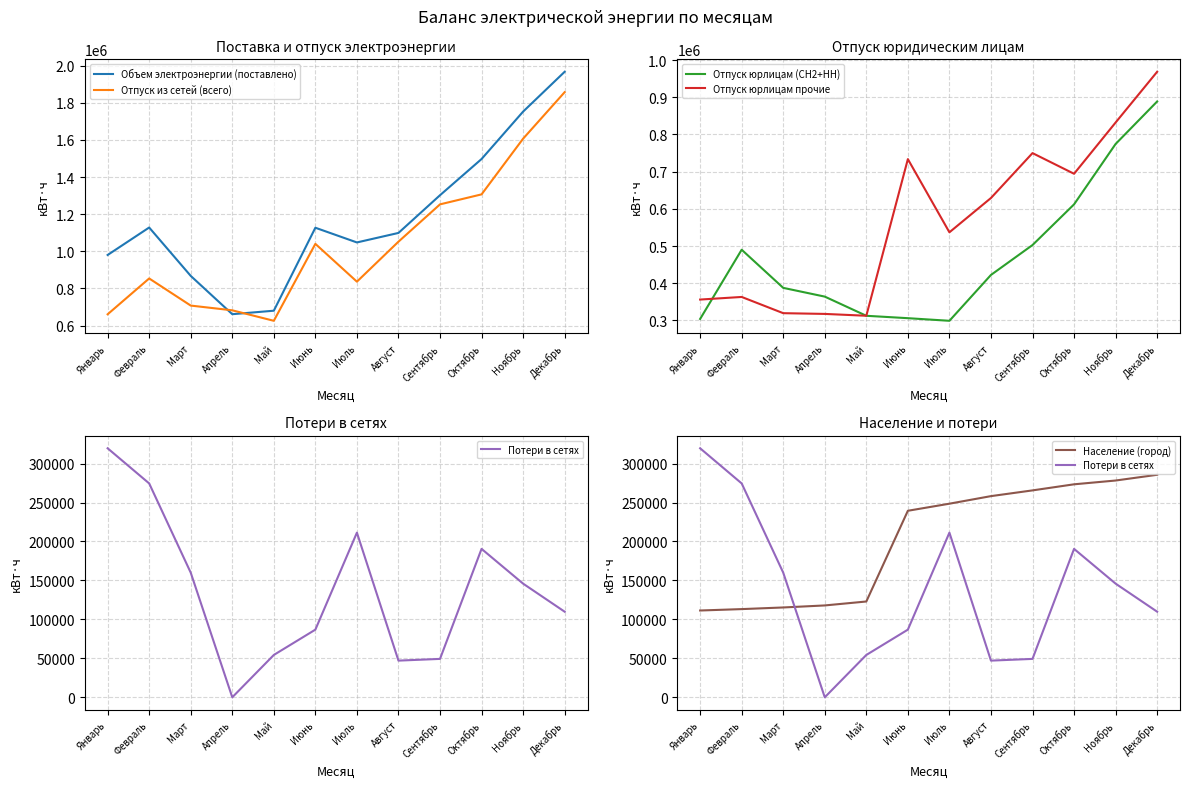

True or false: Объем электроэнергии (поставлено) and Отпуск юрлицам прочие intersect in this chart.

False